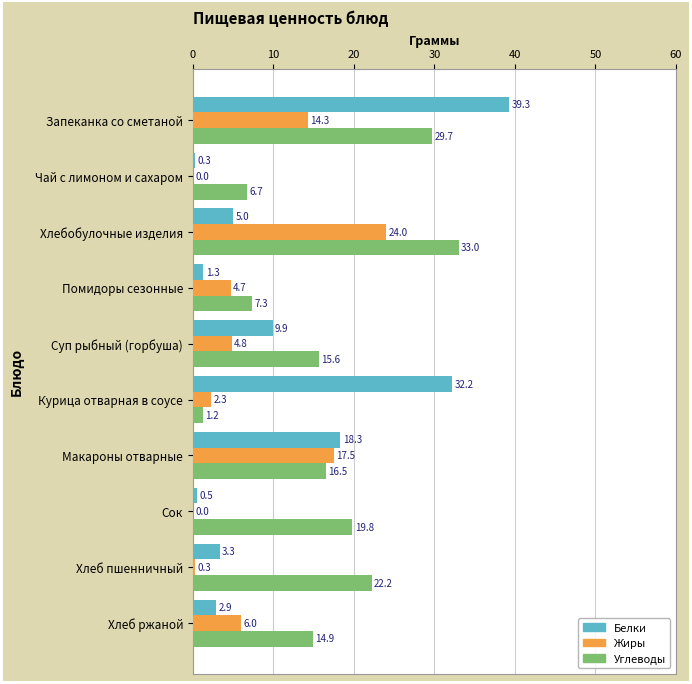

What is the maximum value for Белки?

39.3